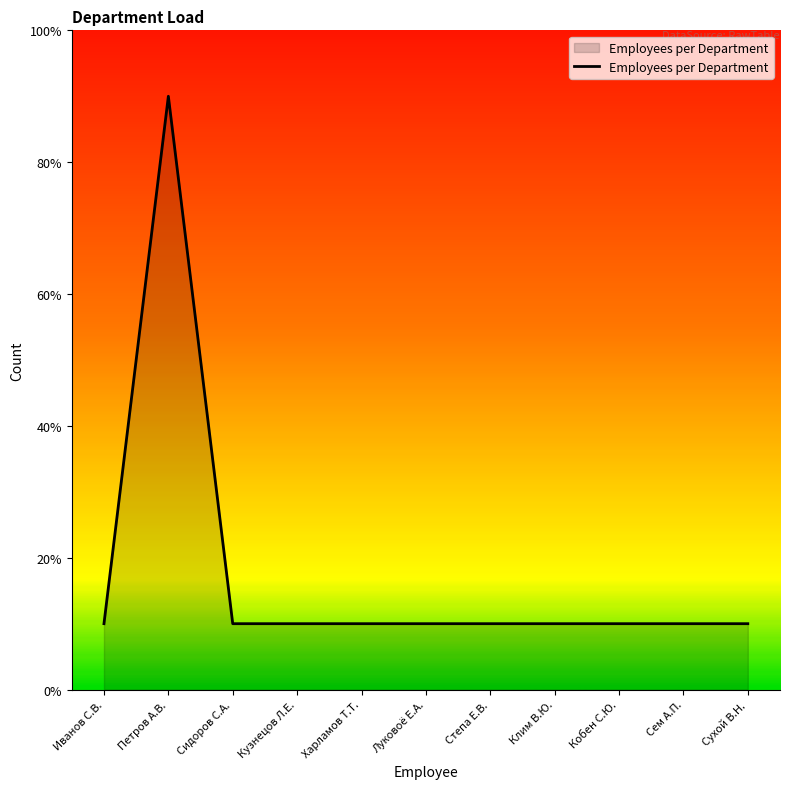

How many points are higher than both their immediate neighbors (excluding endpoints)?

1